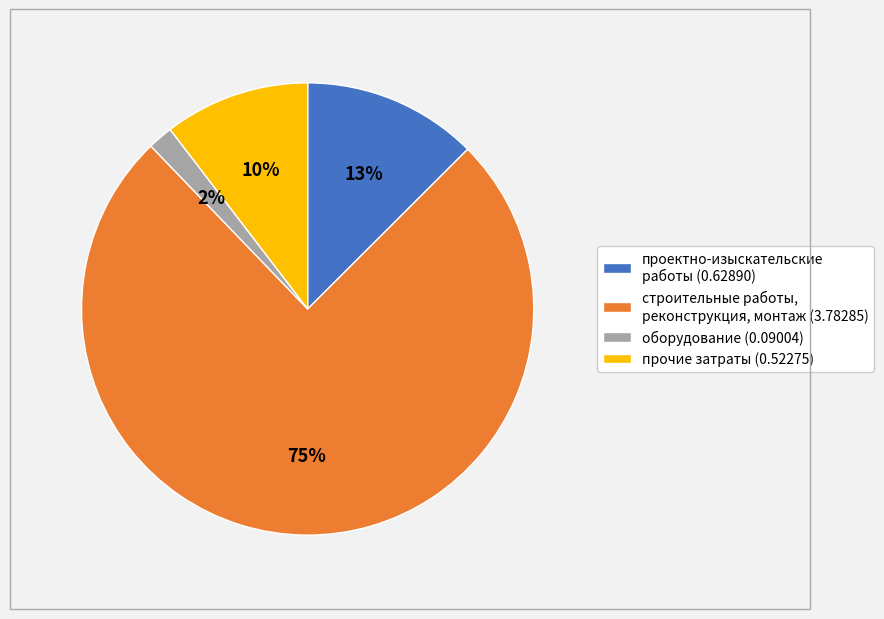

True or false: строительные работы, реконструкция, монтаж (3.78285) accounts for 75% of the total.

True